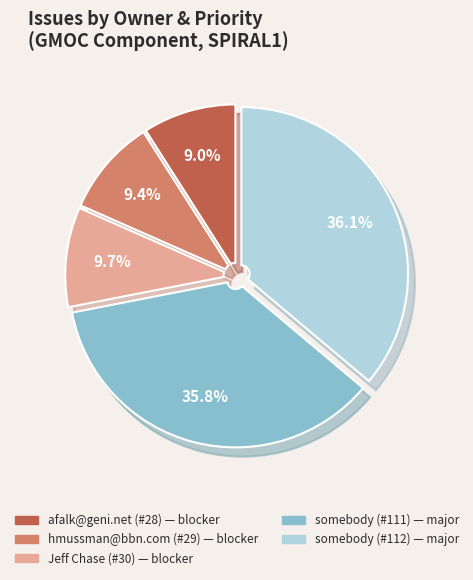

Does any single category account for the majority?

No